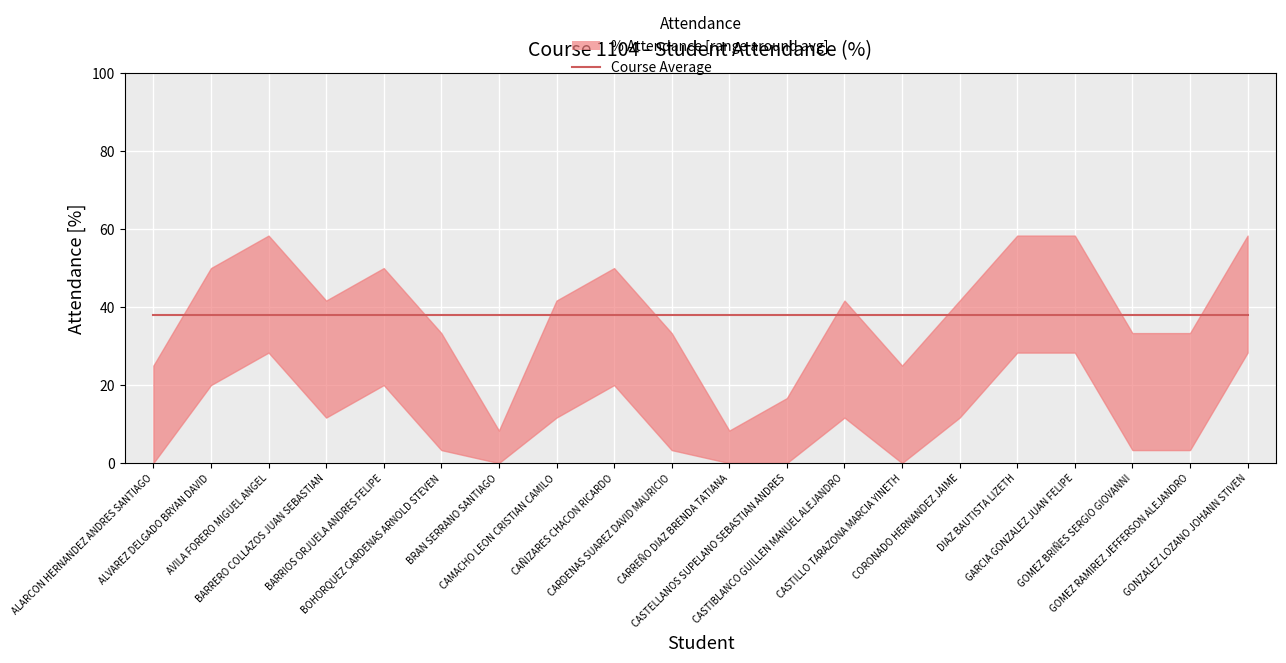

Between CASTIBLANCO GUILLEN MANUEL ALEJANDRO and CASTILLO TARAZONA MARCIA YINETH, which is larger?

CASTIBLANCO GUILLEN MANUEL ALEJANDRO